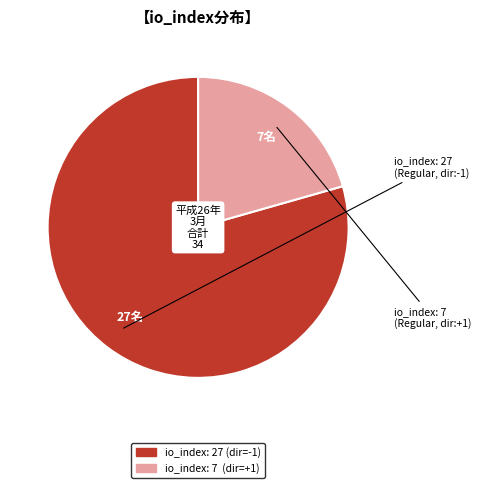

Rank the categories by value from lowest to highest.

io_index: 7, io_index: 27